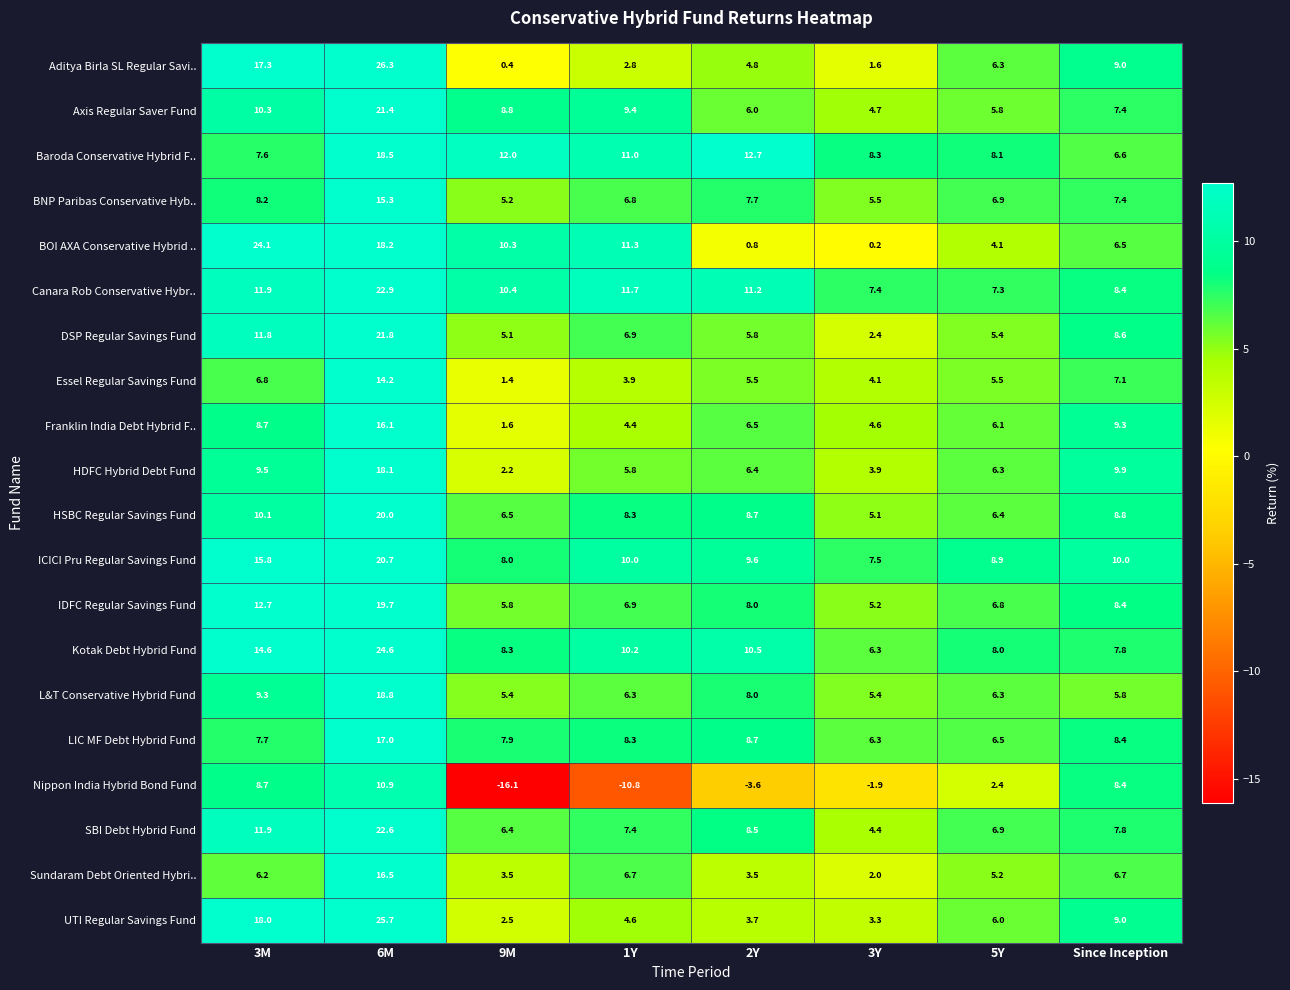

Between 2Y and 5Y, which series saw the biggest shift?

Nippon India Hybrid Bond Fund